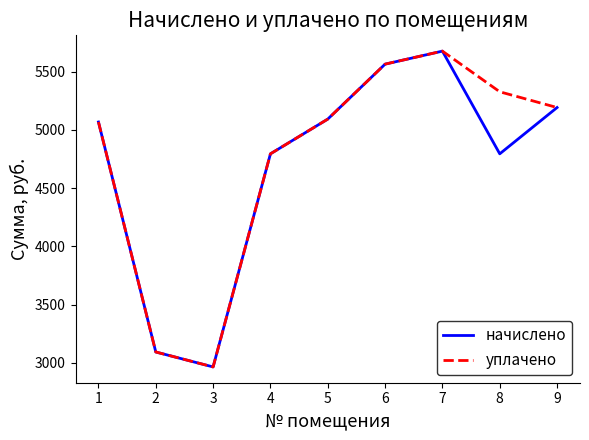

Is the value of начислено at 3 greater than the value of уплачено at 6?

No